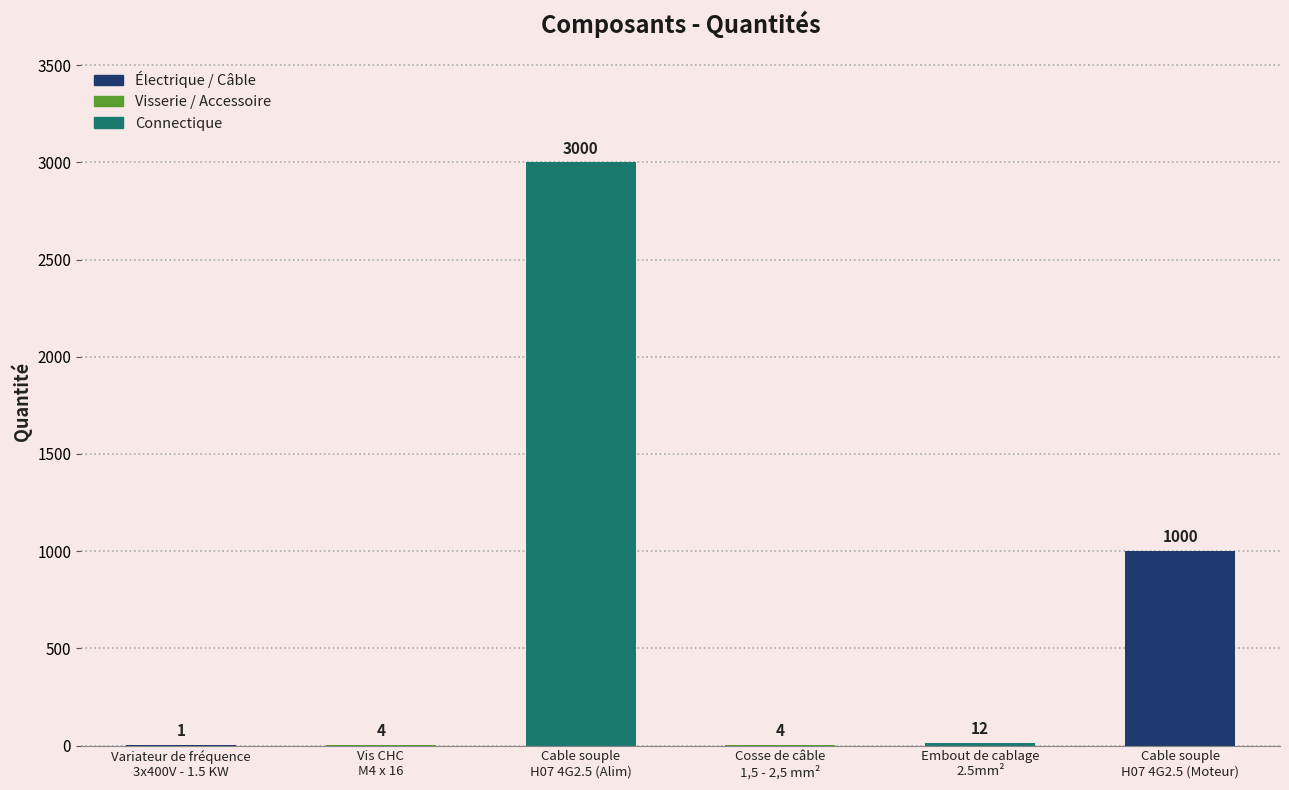

Is it true that the value at Cosse de câble
1,5 - 2,5 mm² is 4?

True